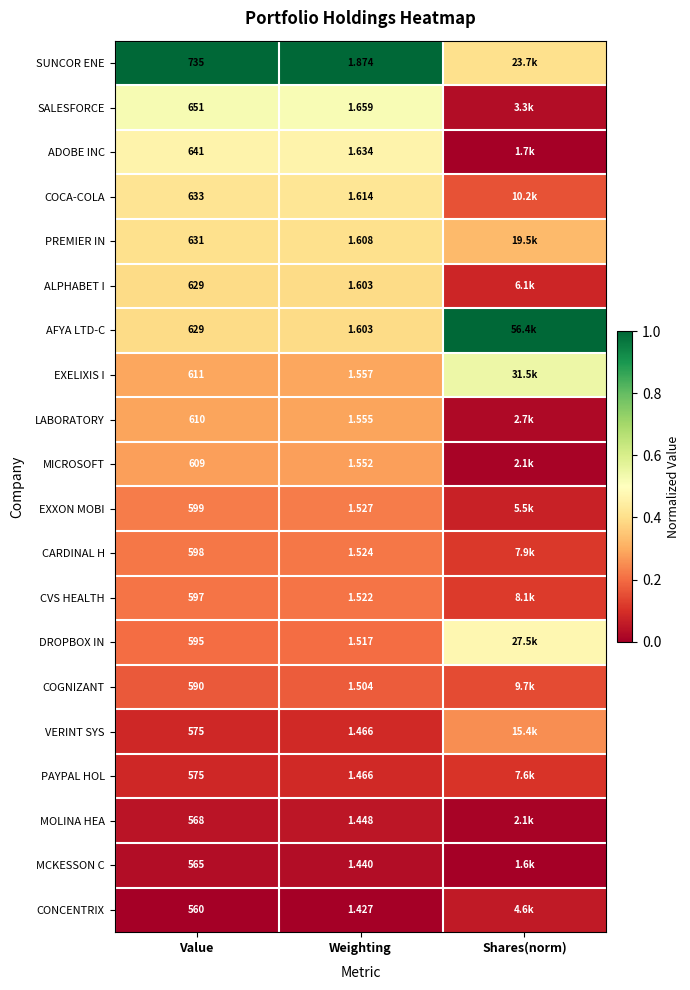

What is the maximum value shown in the chart?

1.0